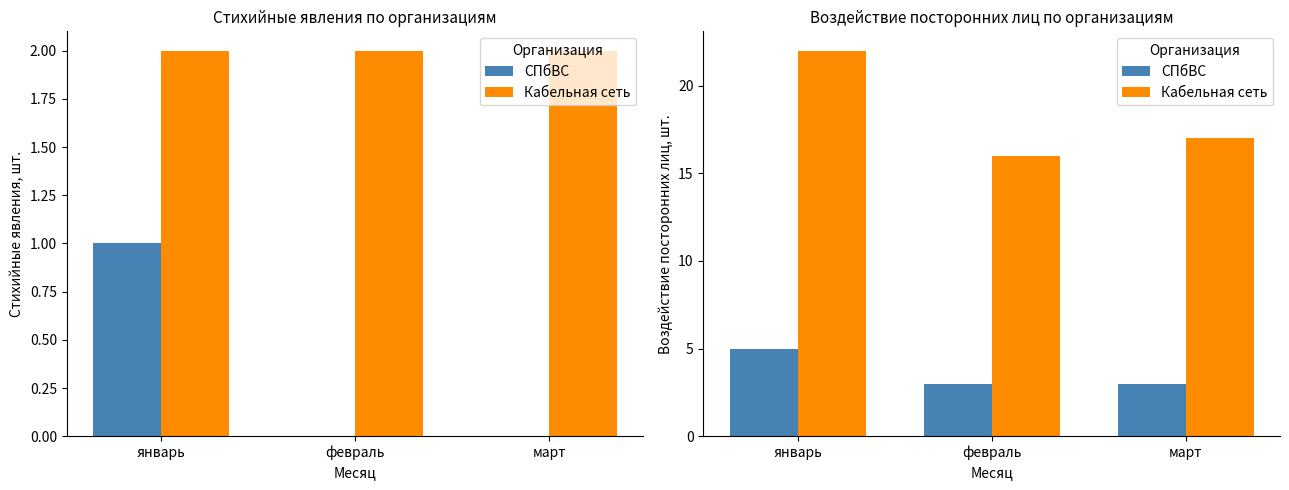

What is the spread (max minus min) of values at январь?

17